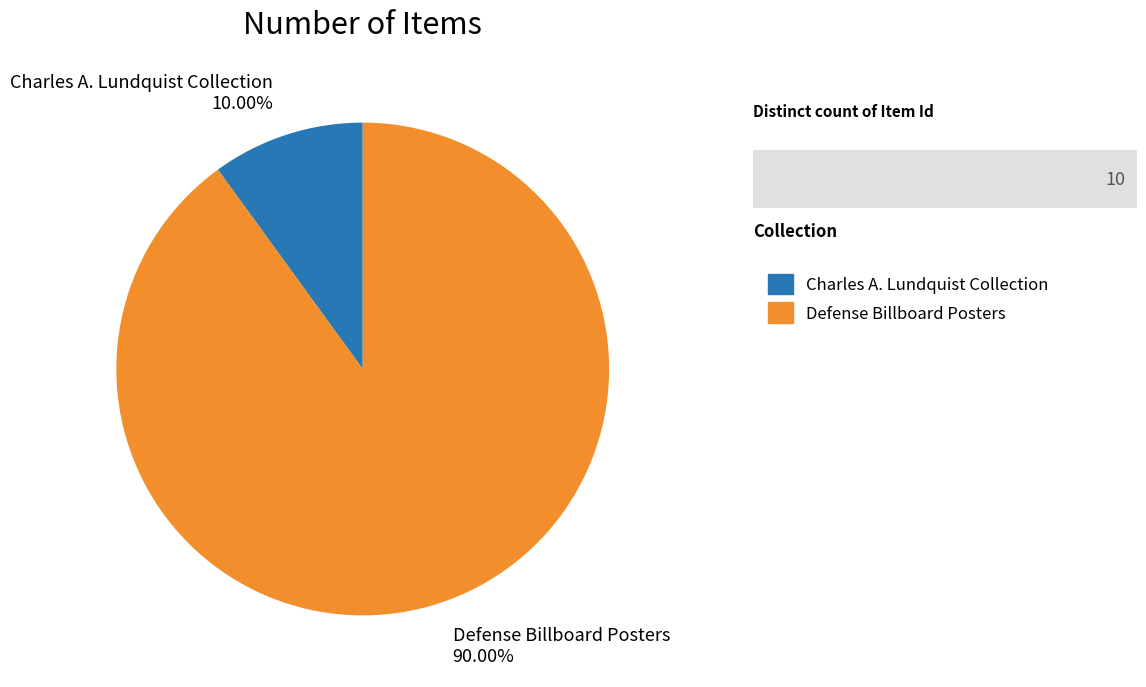

Combined, do Defense Billboard Posters and Charles A. Lundquist Collection account for over 50%?

Yes